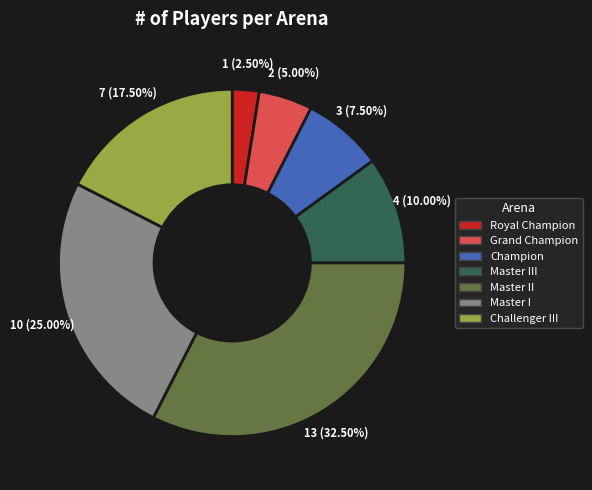

Which category has the biggest portion of the pie?

Master II